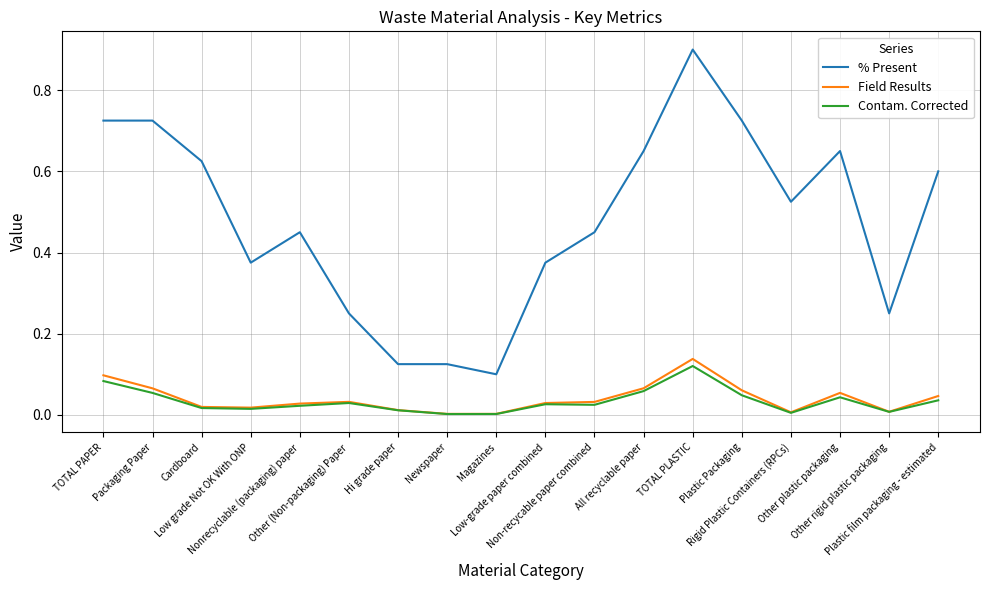

Which series has the widest spread of values?

% Present